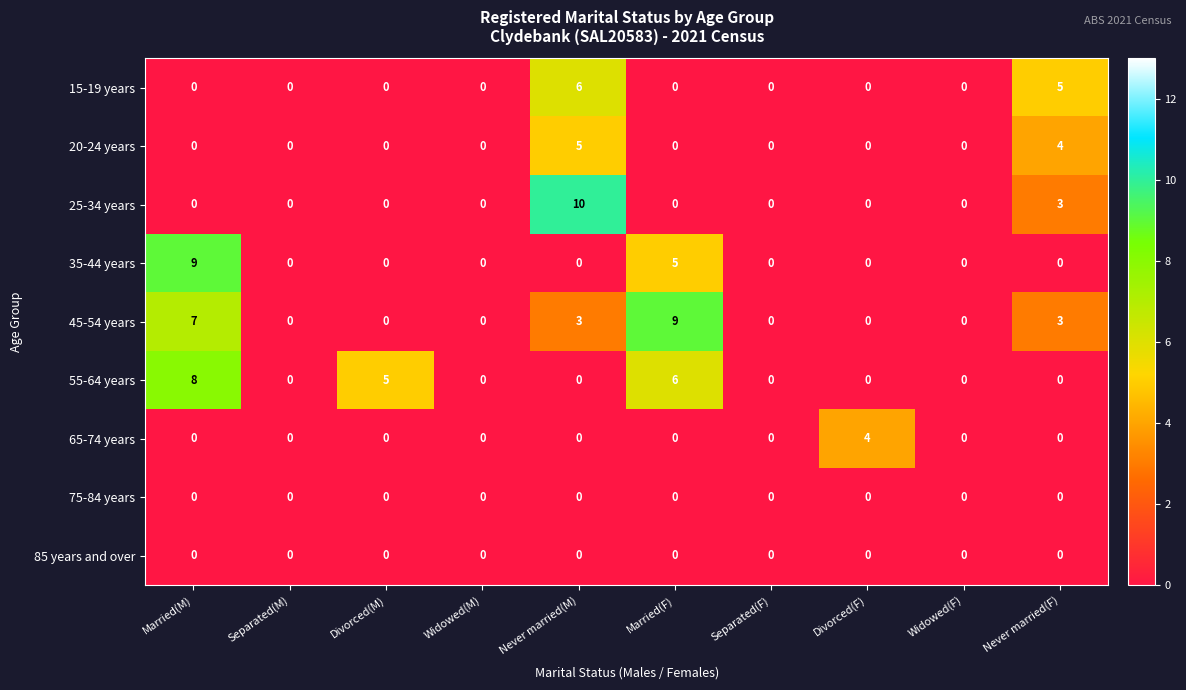

What is the difference between the maximum and minimum values in the 45-54 years series?

9